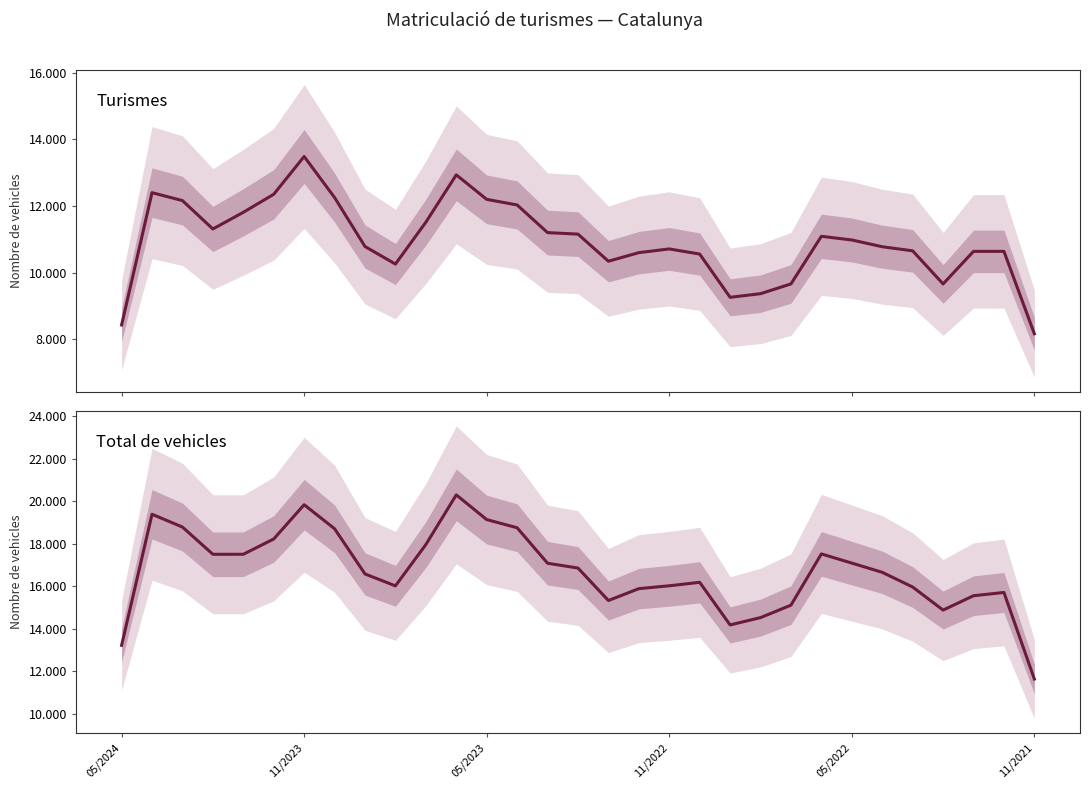

How many values in the Turismes series are below 10786?

15